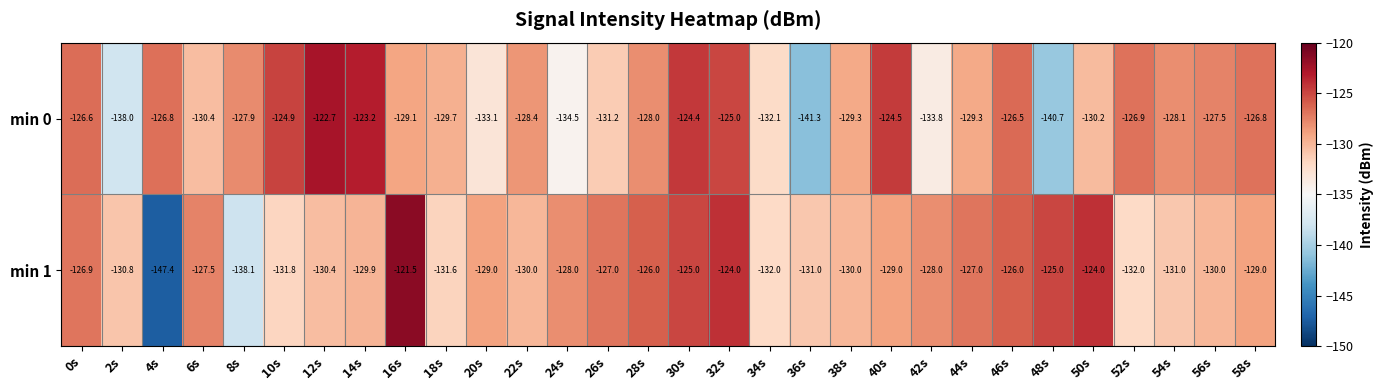

At which category does the chart reach its minimum across all series?

4s